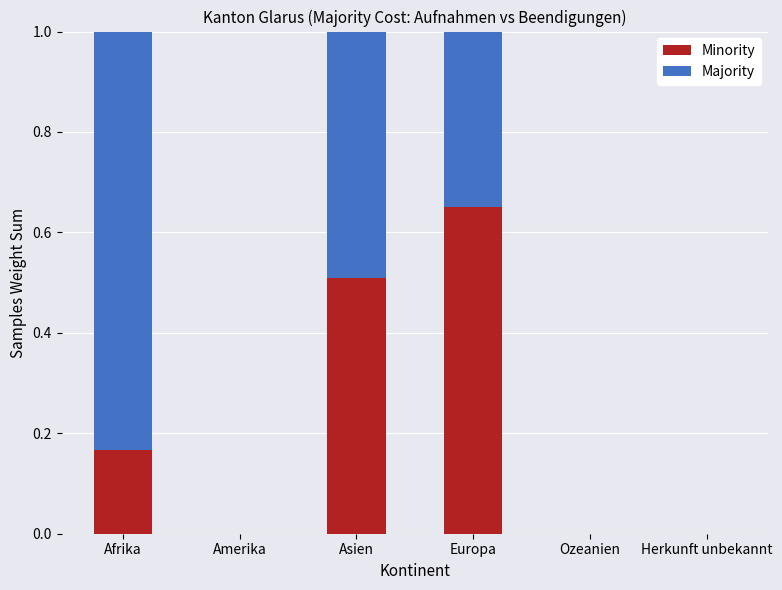

What is the total value across all series at Asien?

1.0